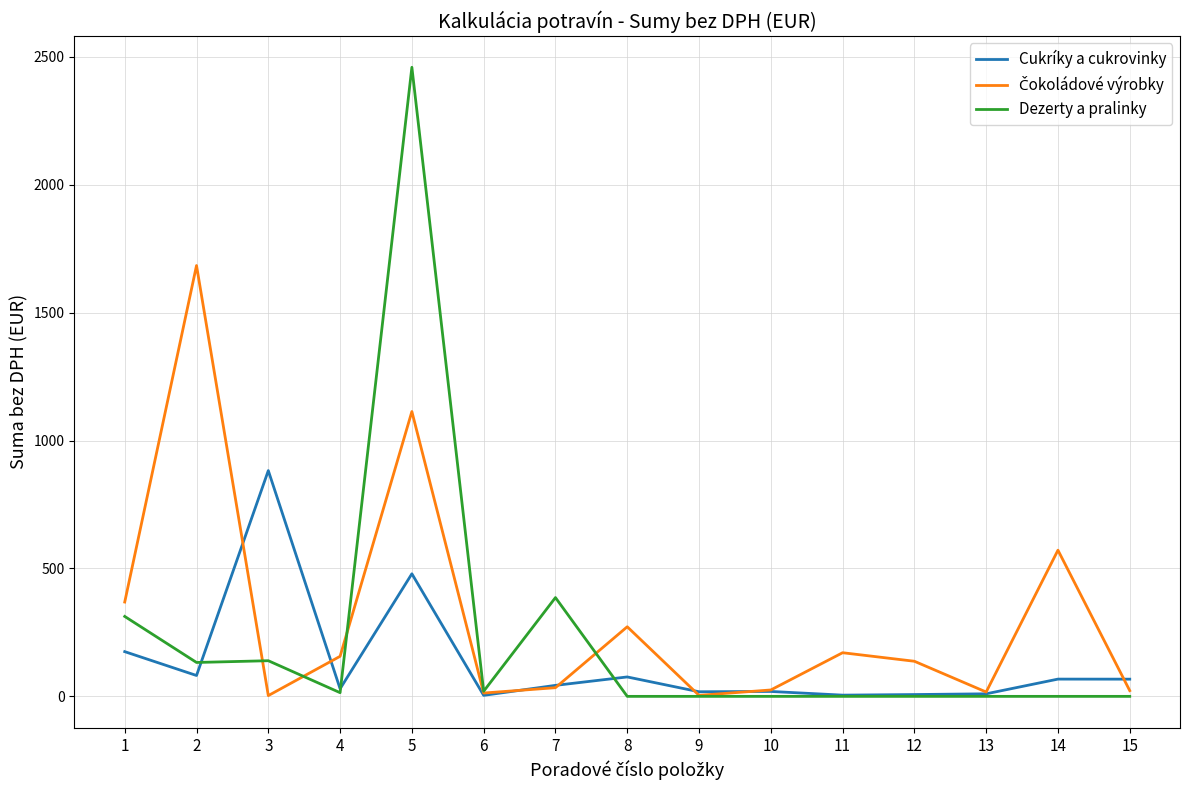

Which series has the widest spread of values?

Dezerty a pralinky